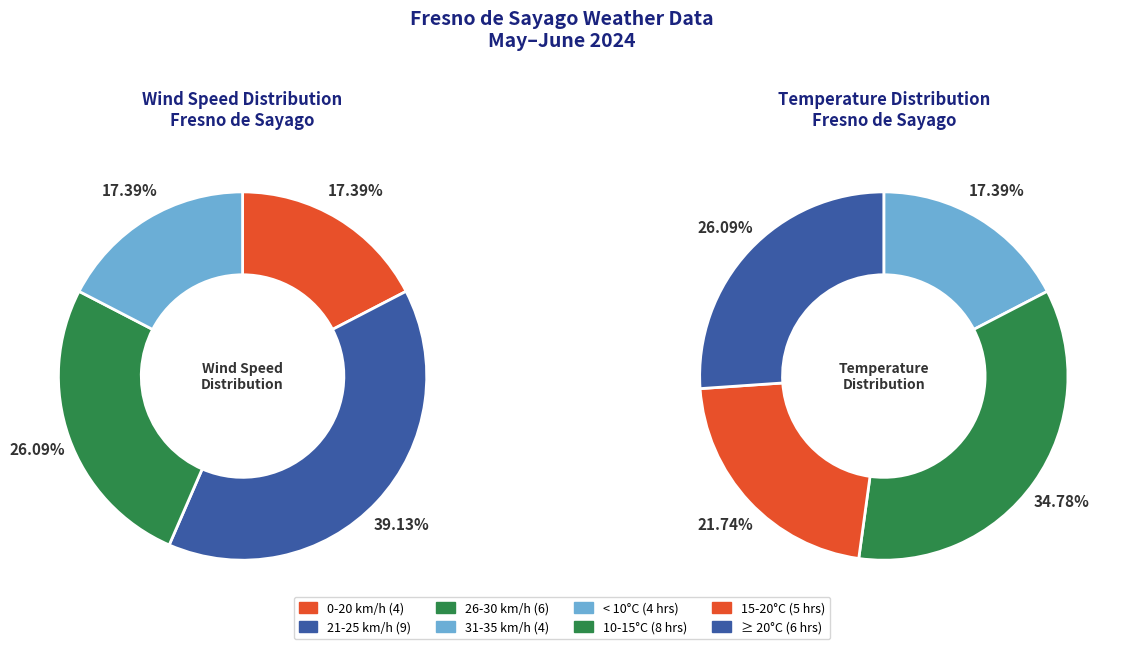

Does any single category account for the majority?

No